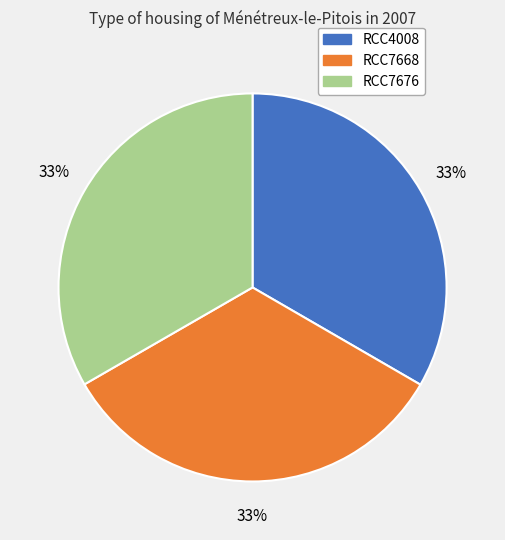

To the nearest percent, what portion does RCC7668 represent?

33%